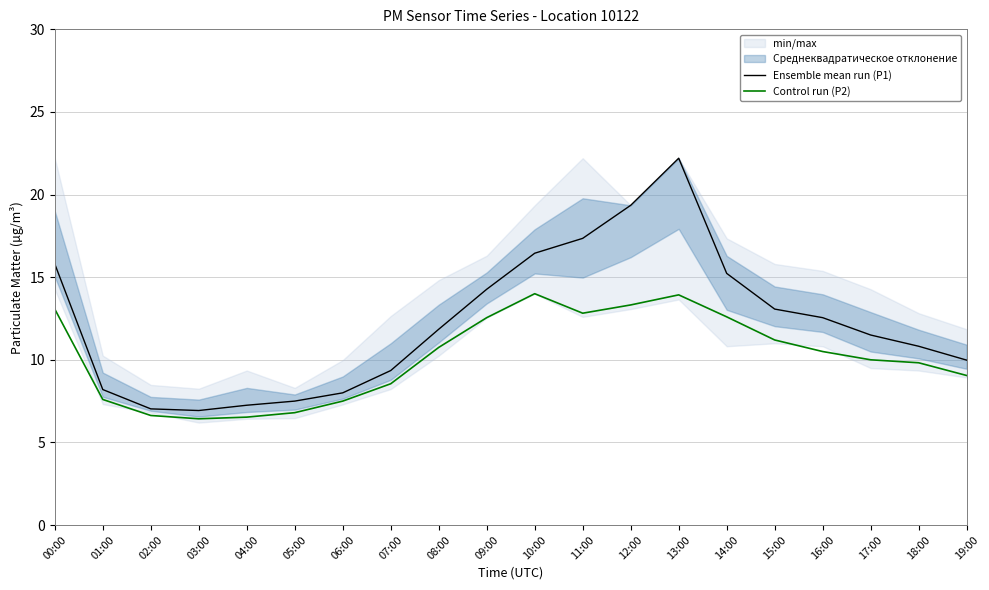

True or false: Control run (P2) and Ensemble mean run (P1) intersect in this chart.

False